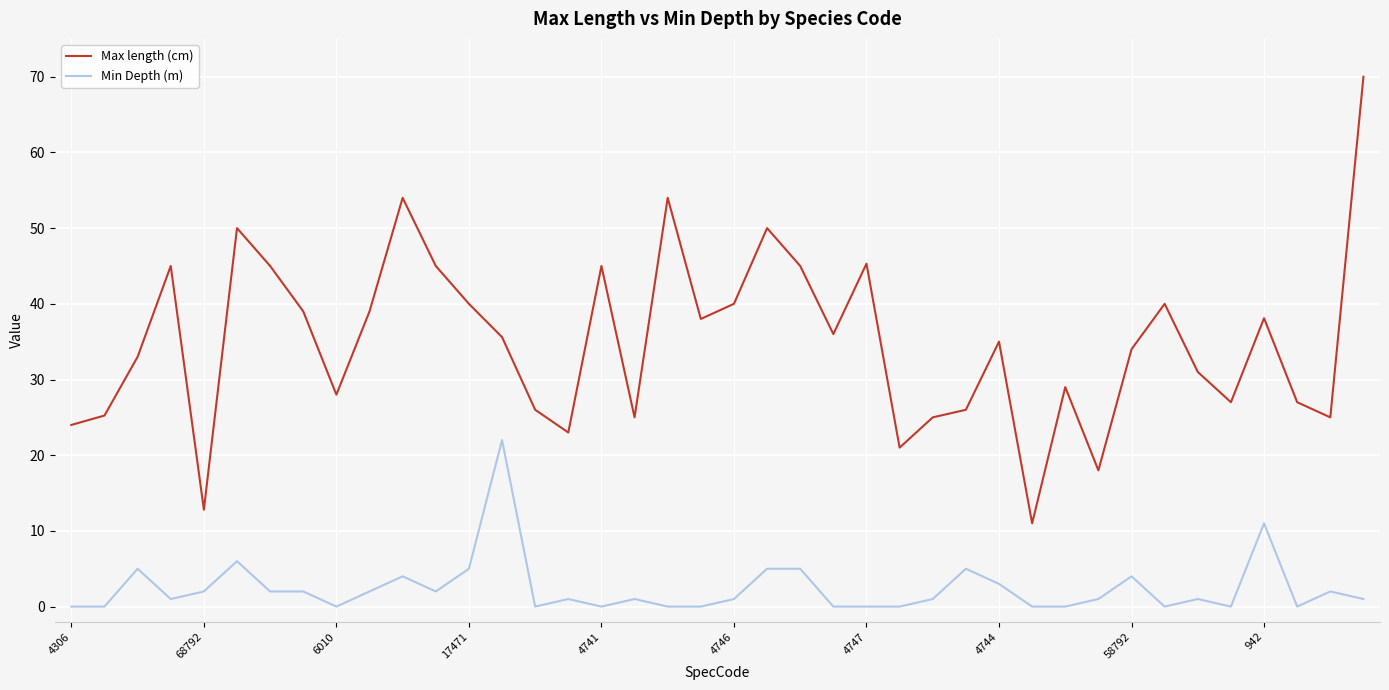

What are all the series names shown in the legend?

Max length (cm), Min Depth (m)